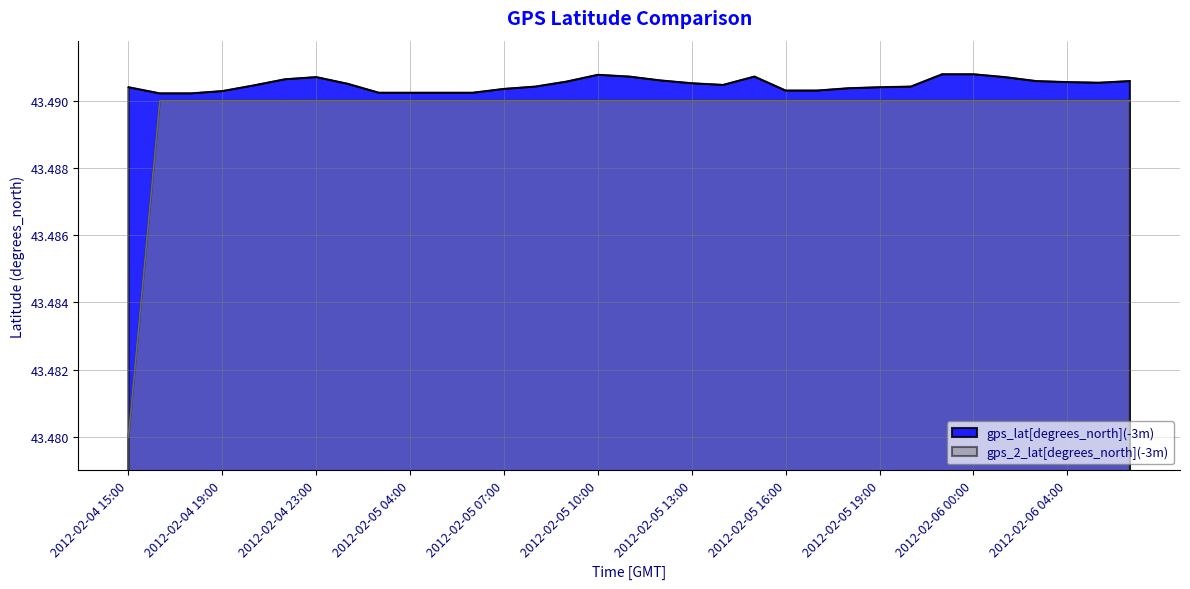

What value does the gps_2_lat[degrees_north](-3m) series have at 2012-02-05 03:00?

43.5